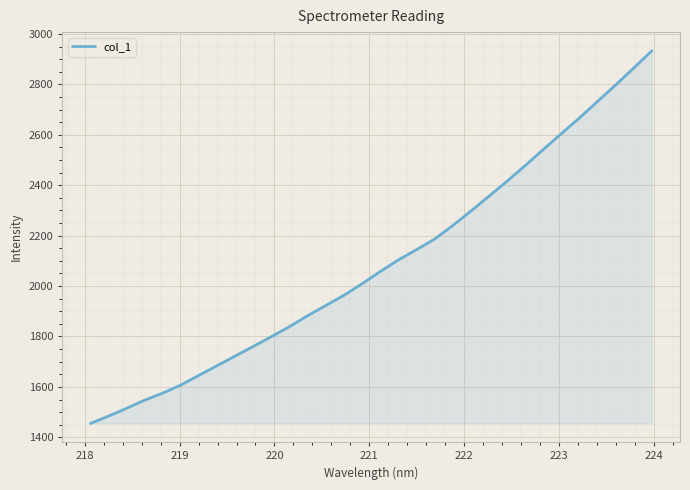

What is the difference between the maximum and minimum values?

1478.8